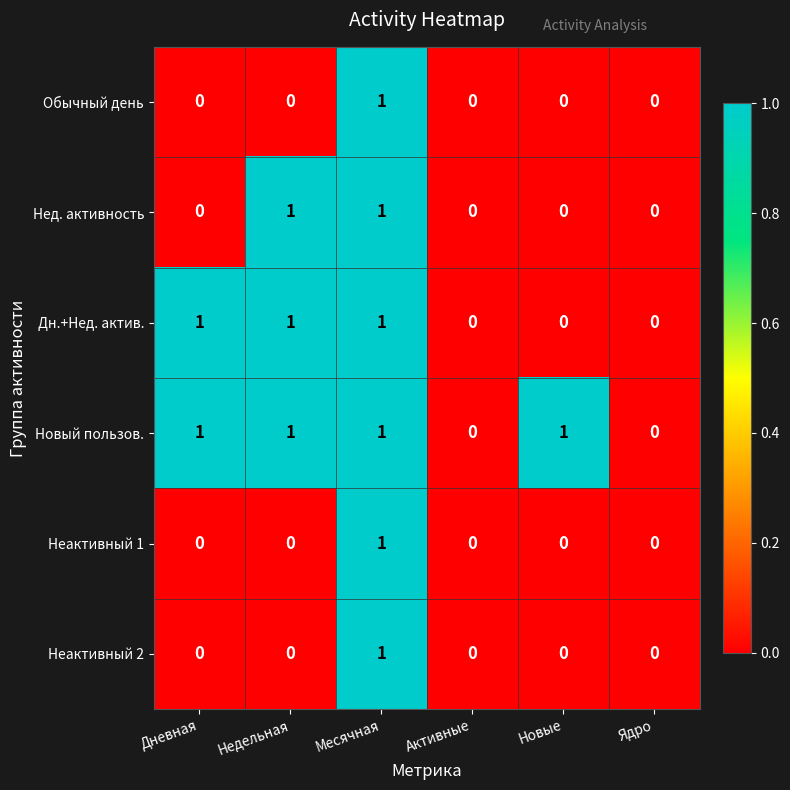

Is it true that Обычный день equals 0 at Активные?

True